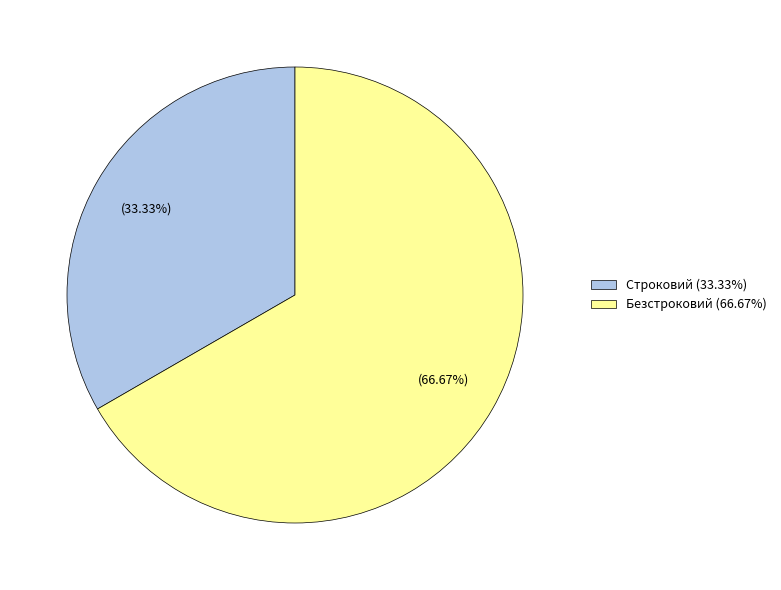

Is it true that Строковий is 24% of the pie?

False